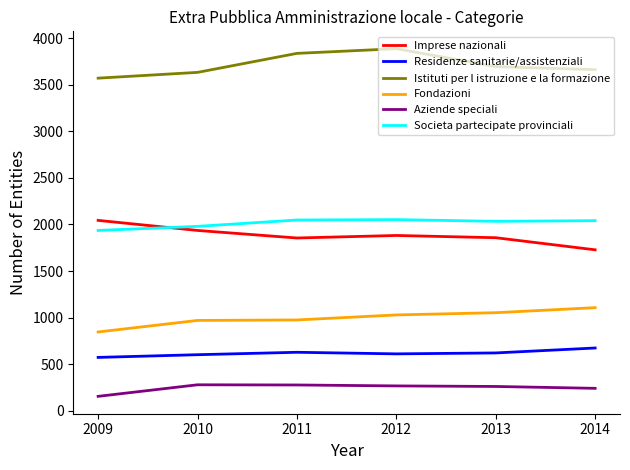

Is it true that Imprese nazionali equals 1728 at 2014?

True